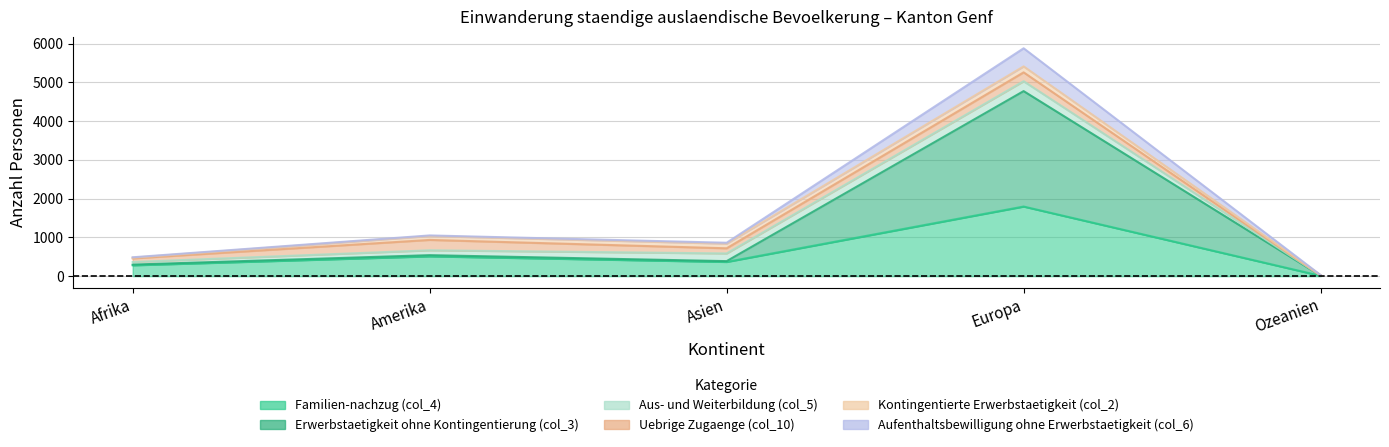

The value of Erwerbstaetigkeit ohne Kontingentierung (col_3) at Europa is 4773. True or false?

True